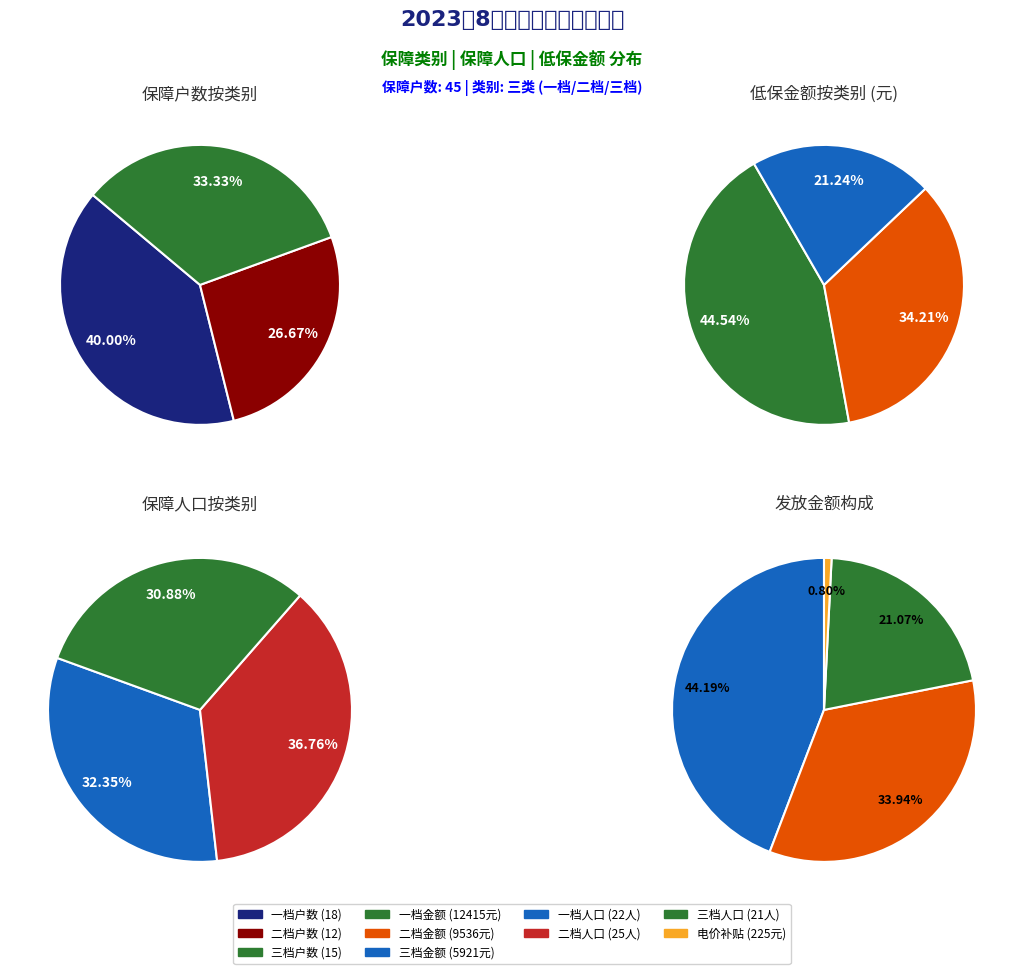

To the nearest percent, what portion does 三档 represent?

44%